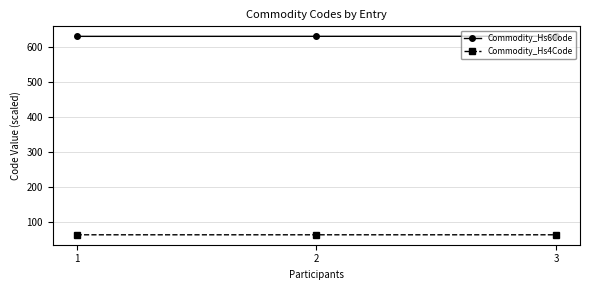

How many data points does each series have?

3